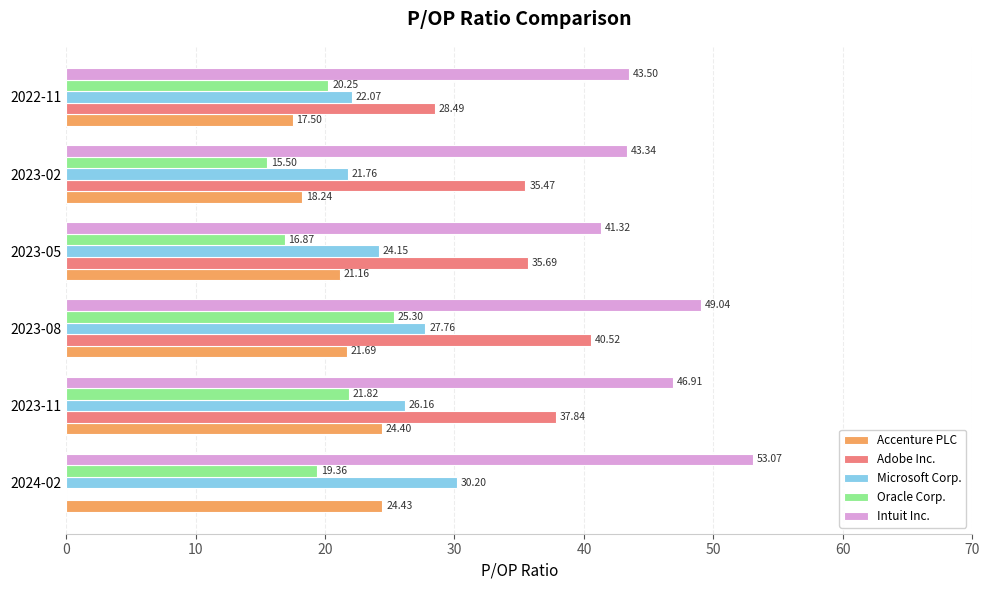

Which series changed the most between 2023-05 and 2022-11?

Adobe Inc.